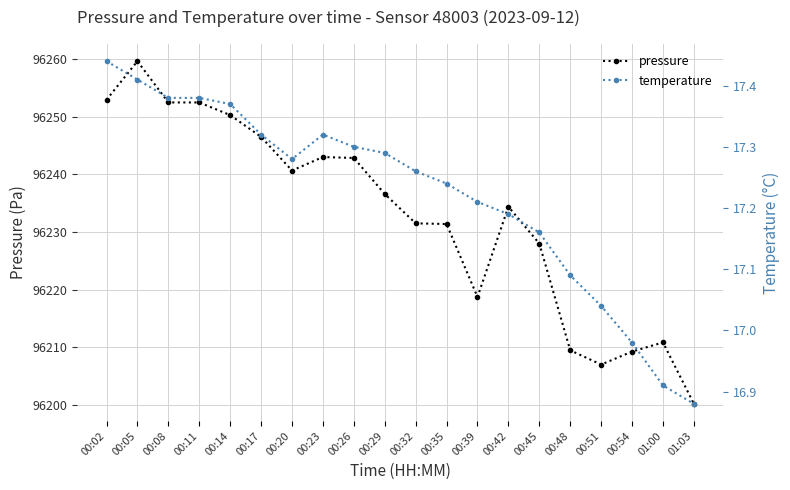

Between 00:23 and 00:39, which is larger?

00:23